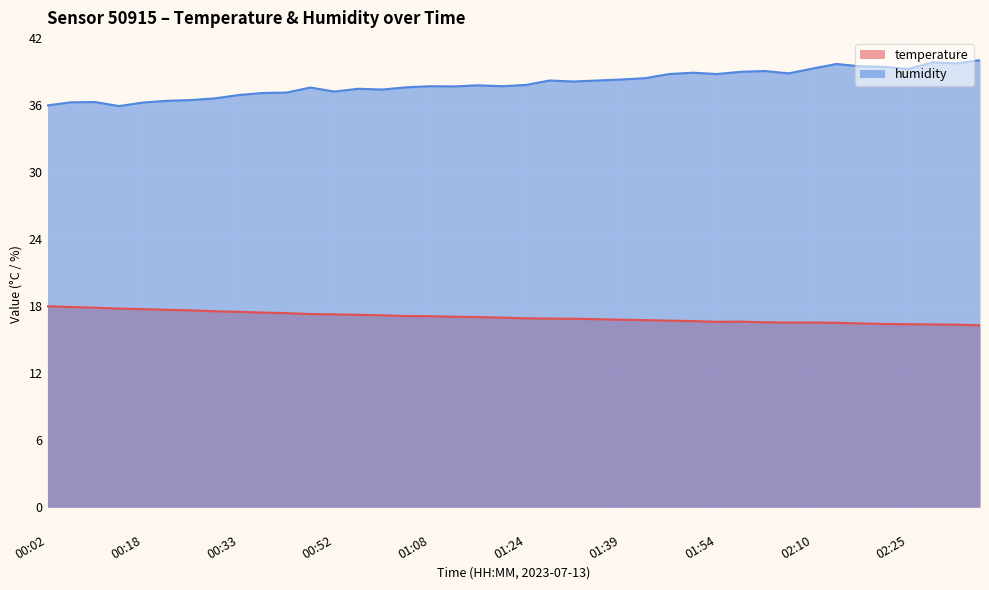

List the series in order of their overall mean, lowest first.

temperature, humidity